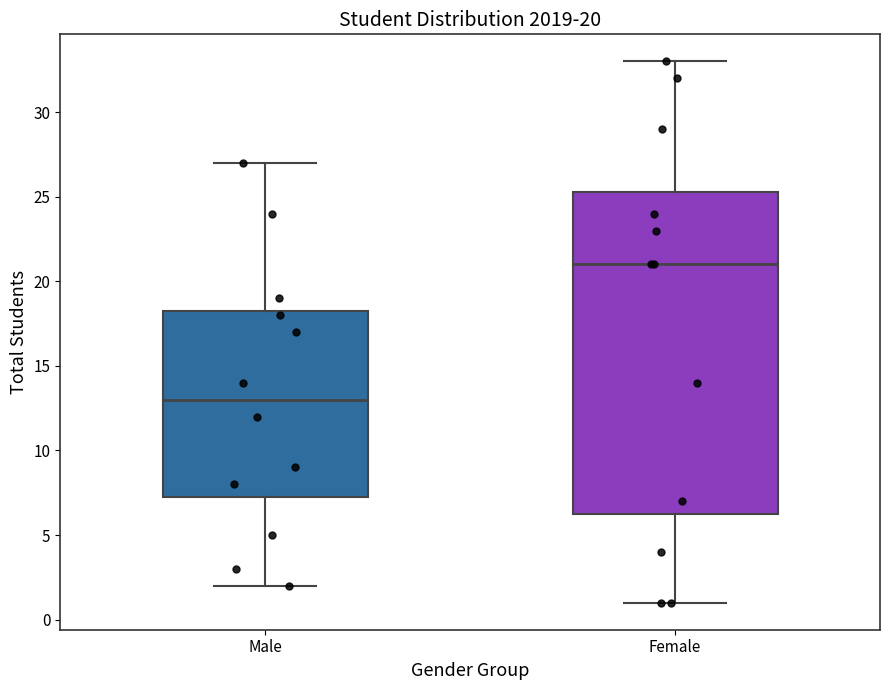

Which box's median line is the highest?

Female